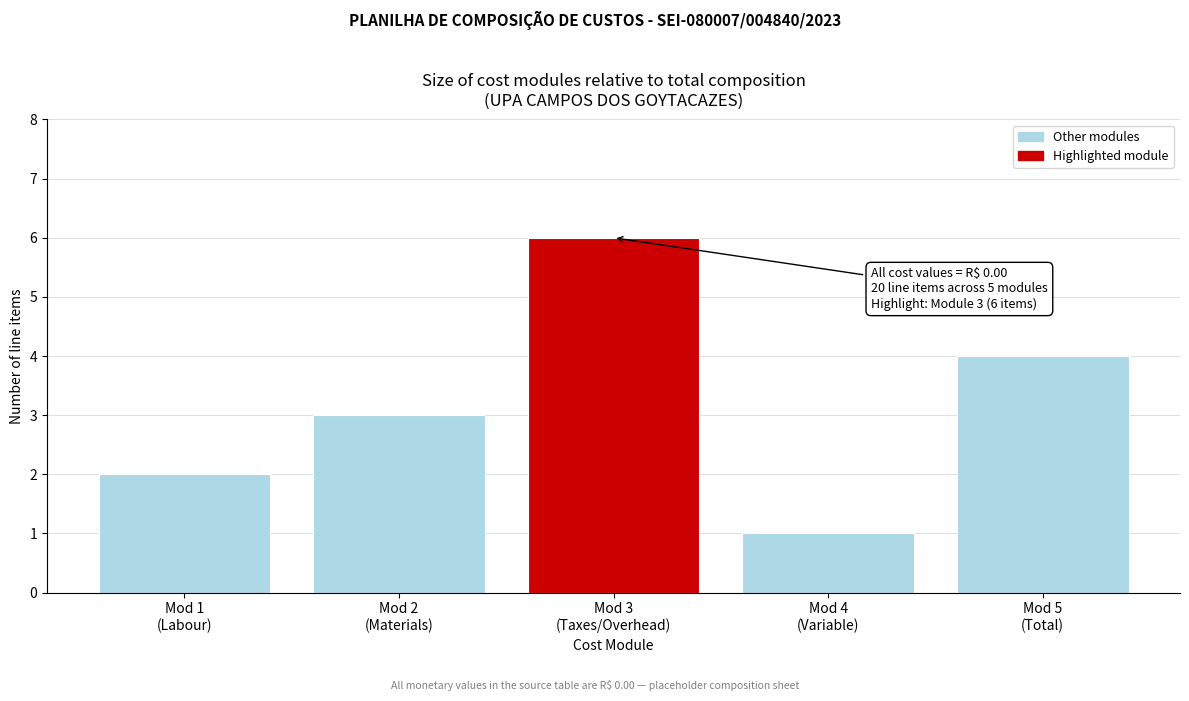

Reading left to right, what are all the values shown in this chart?

2	3	6	1	4